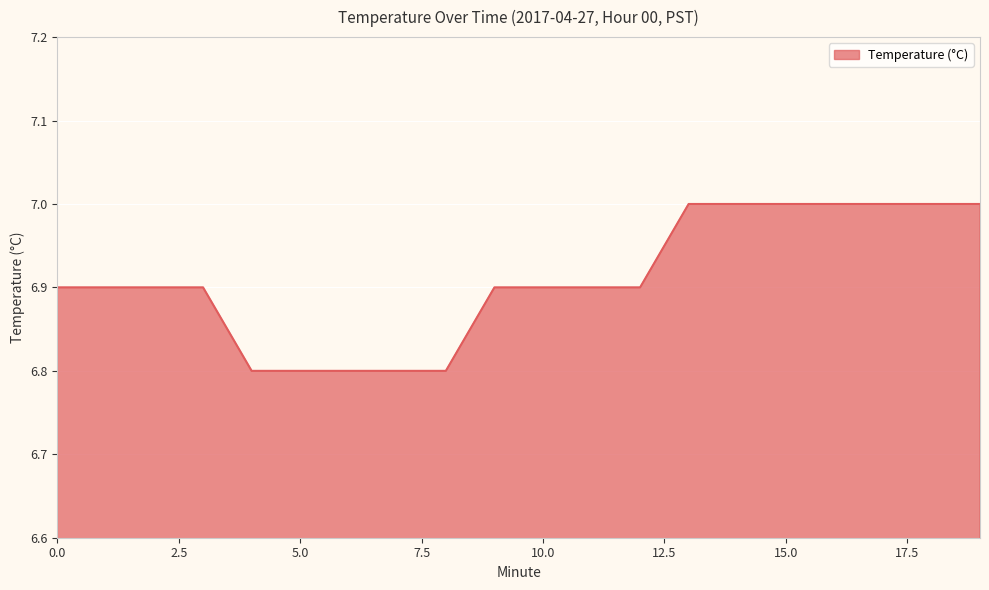

What is the difference between the second highest and second lowest values?

0.2